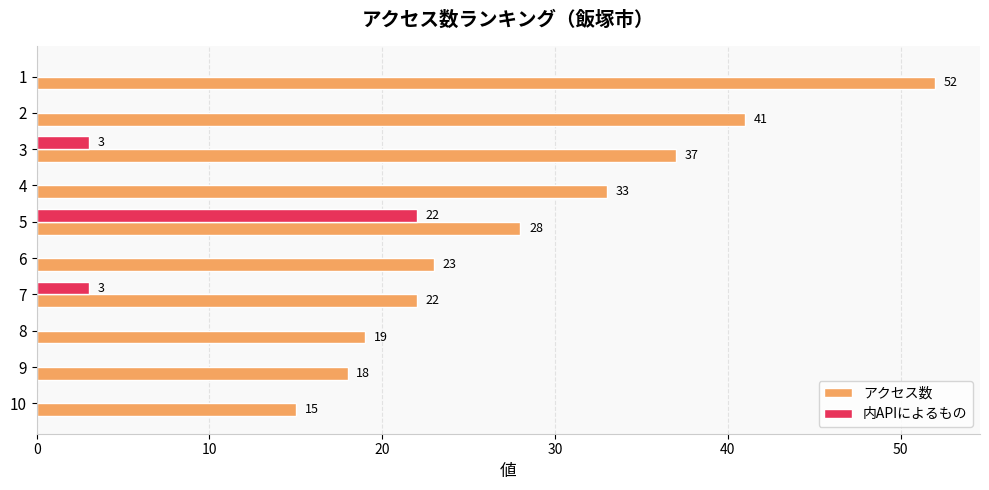

Which series changed the most between 3 and 7?

アクセス数